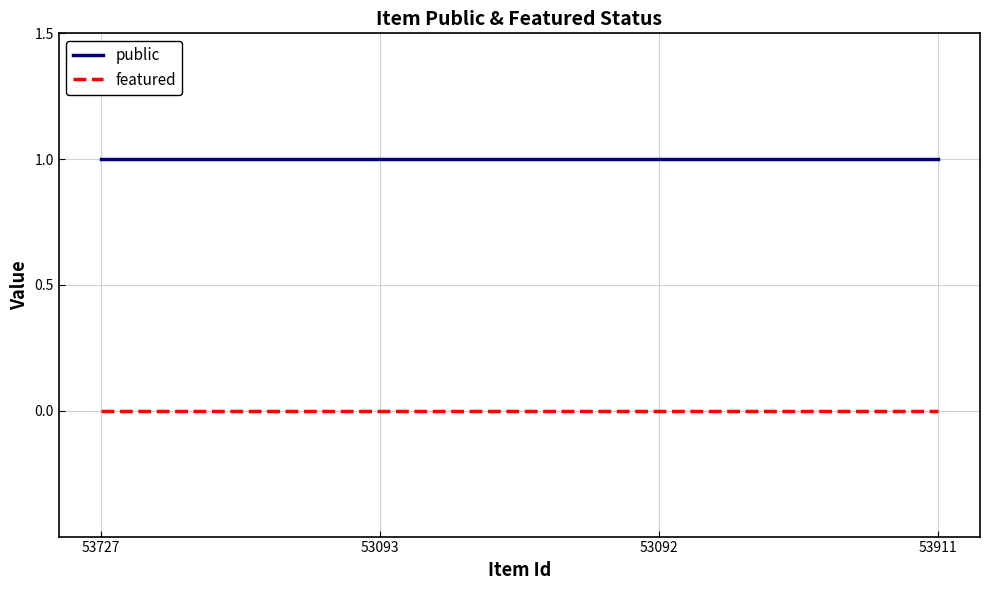

True or false: public has more than 1 interior local peaks.

False